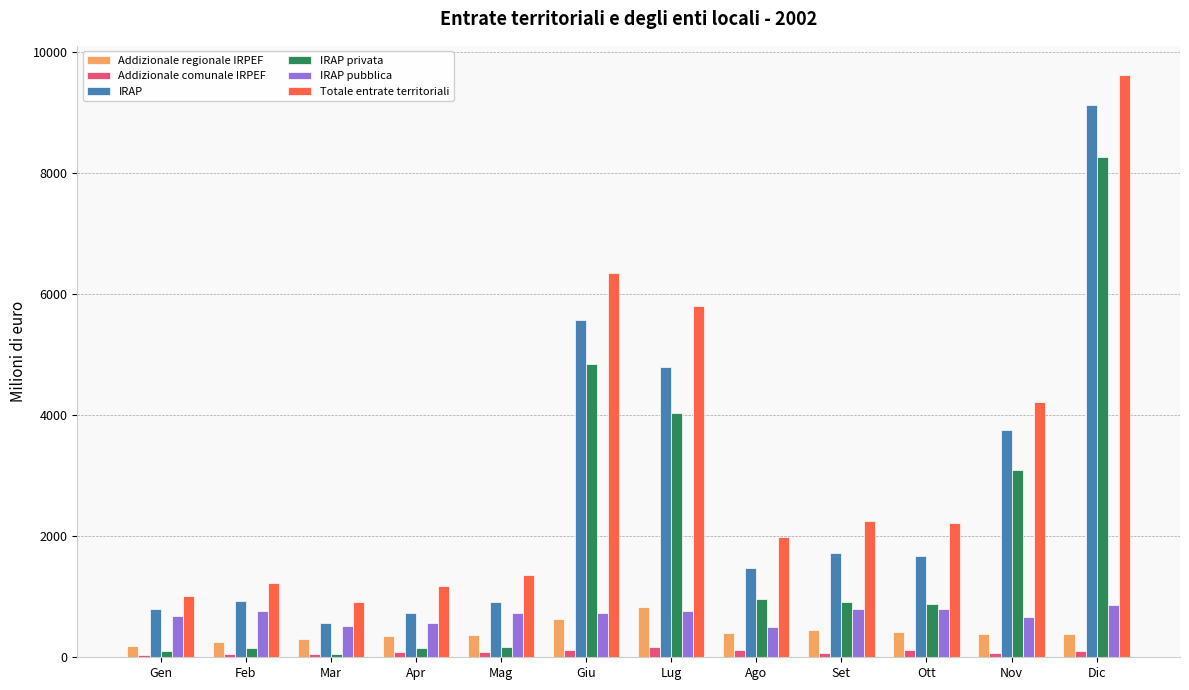

How many bars are there in each group?

6